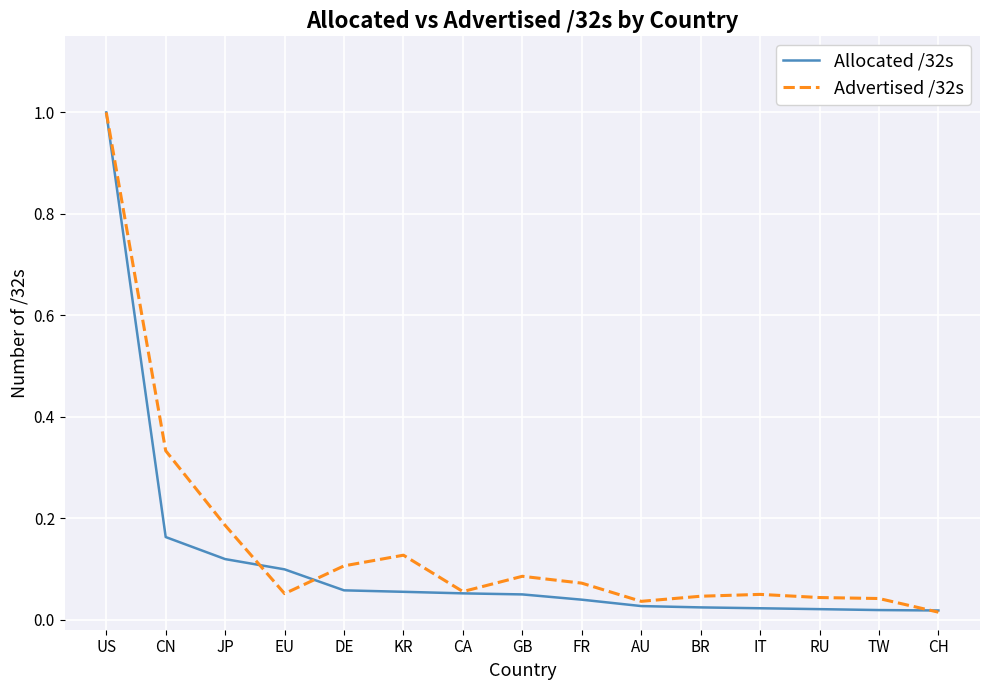

Does the chart display data point markers on the line(s)?

No